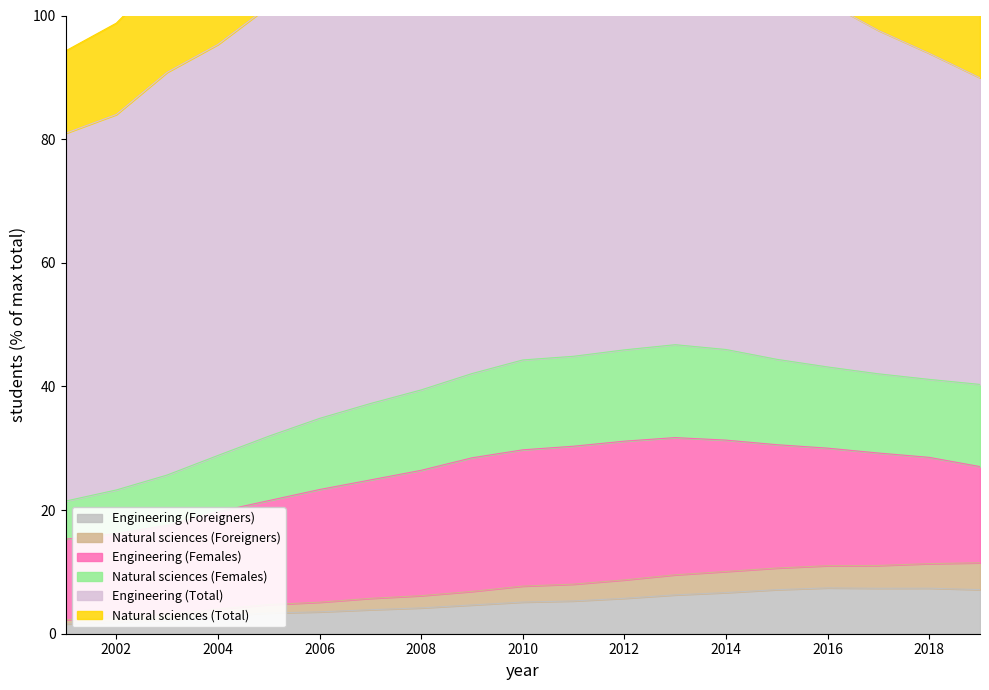

True or false: Natural sciences (Females) has more than 2 interior local peaks.

False